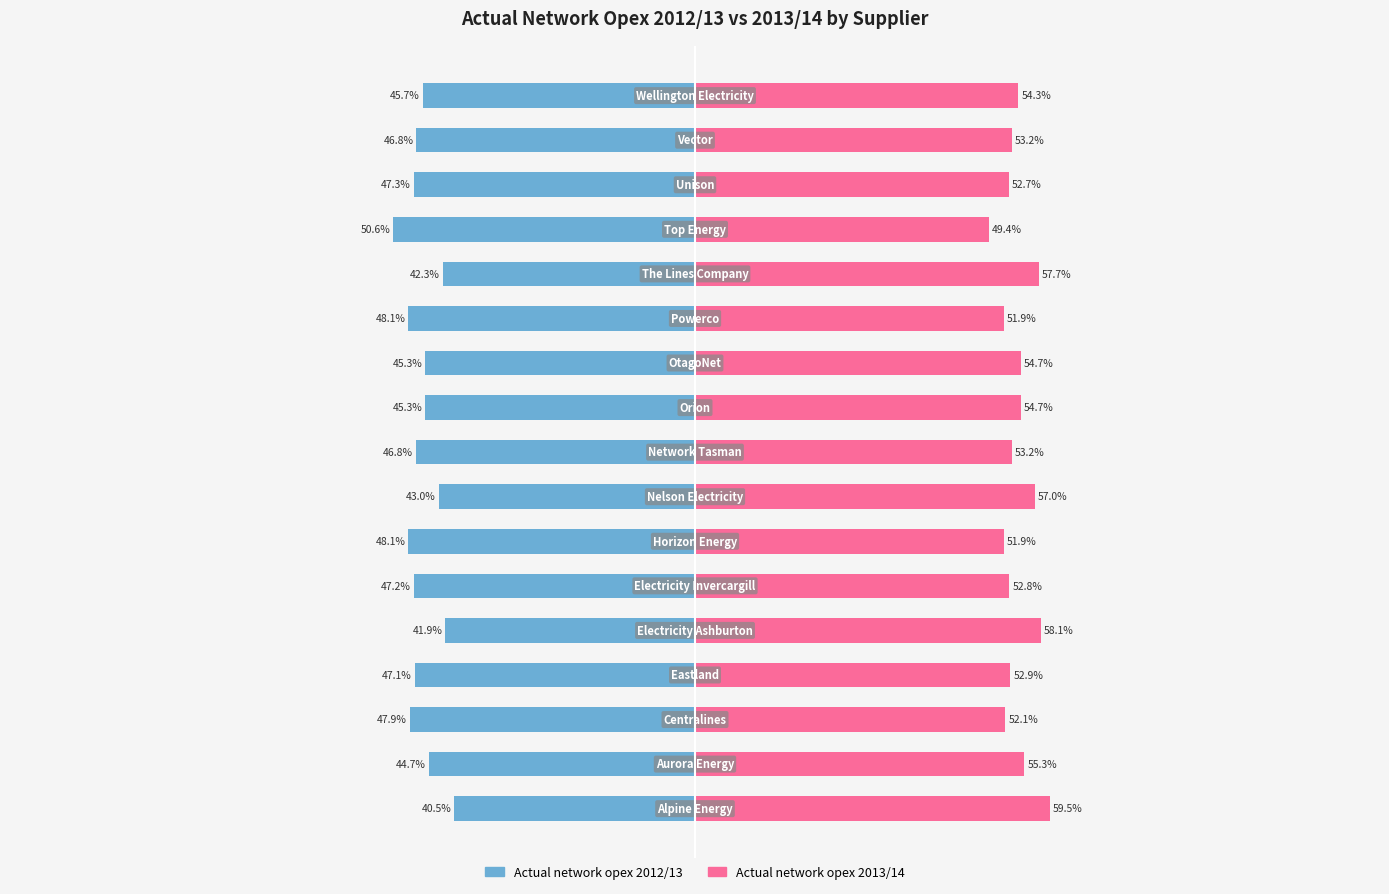

At how many categories does at least one series exceed -47?

17